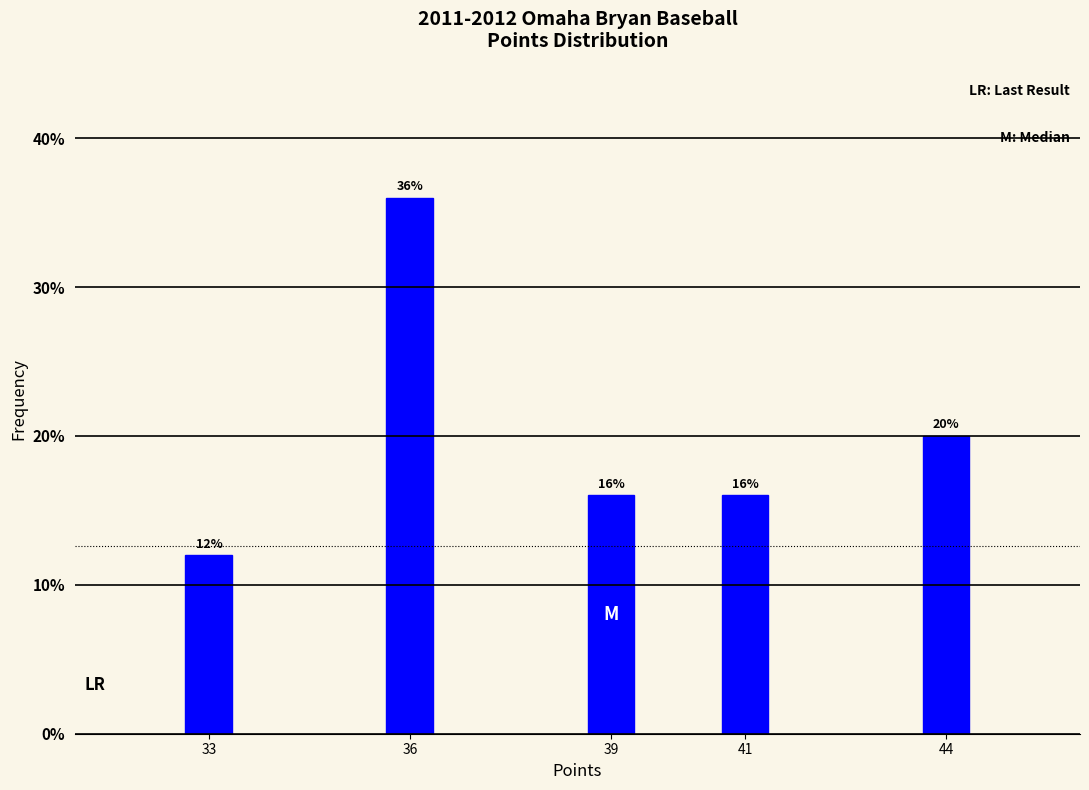

Reading left to right, list all the values displayed in this chart.

33=12	36=36	39=16	41=16	44=20